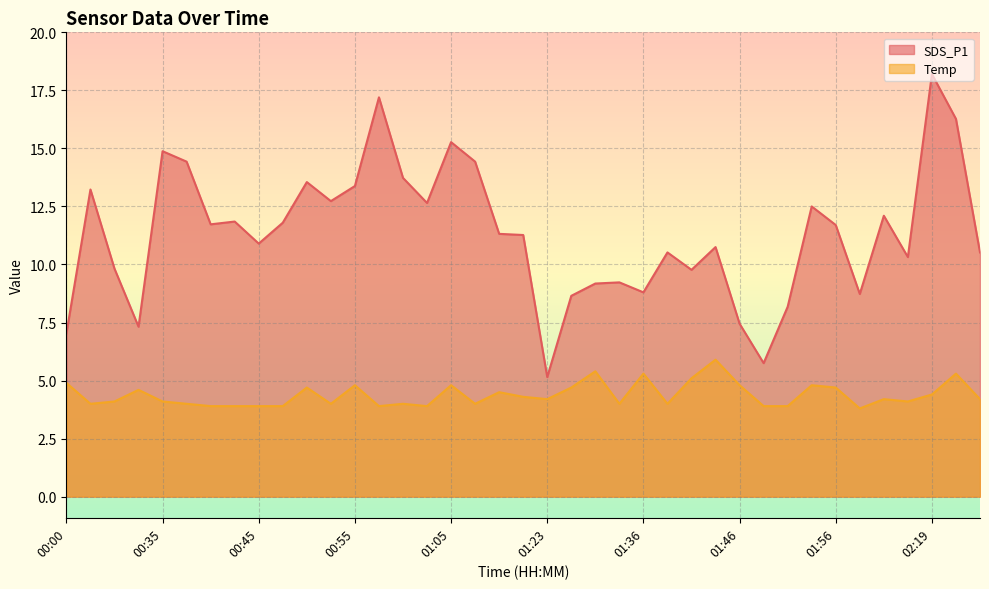

What is the label of the 16th point from the right?

01:33